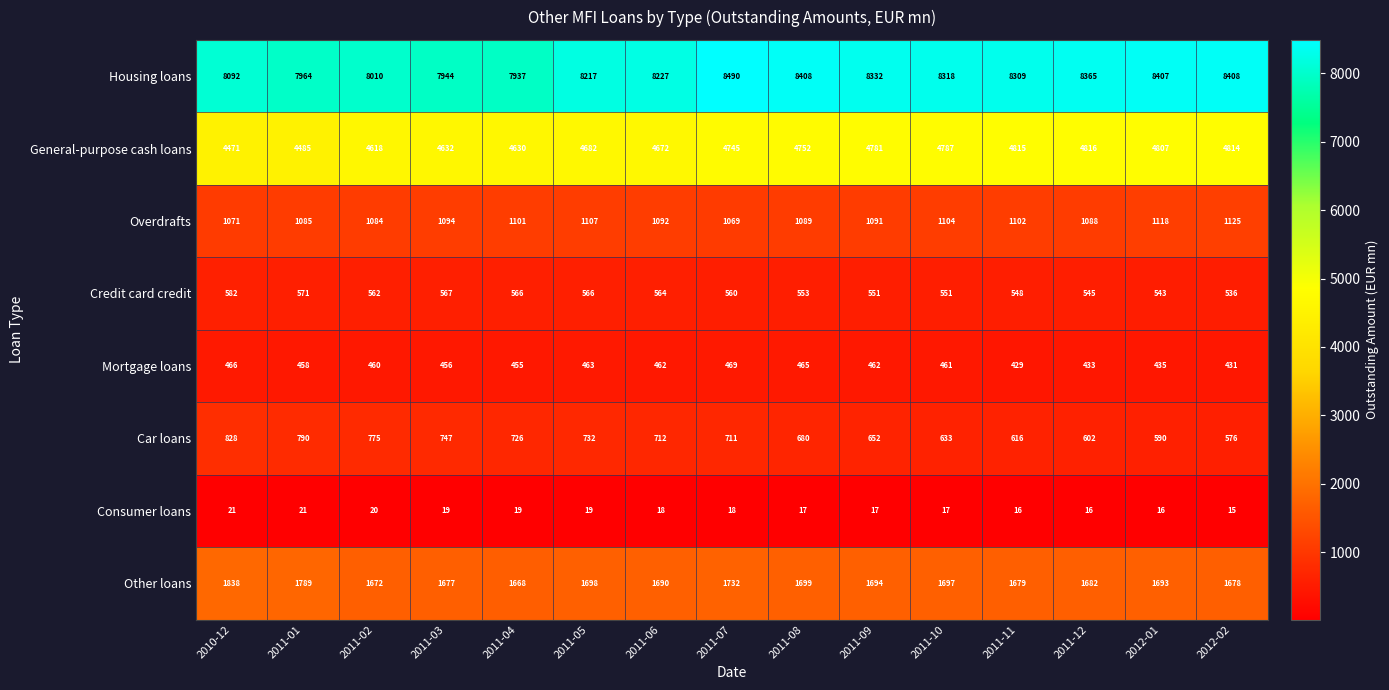

Rank the series at 2011-05 from highest to lowest value.

Housing loans, General-purpose cash loans, Other loans, Overdrafts, Car loans, Credit card credit, Mortgage loans, Consumer loans